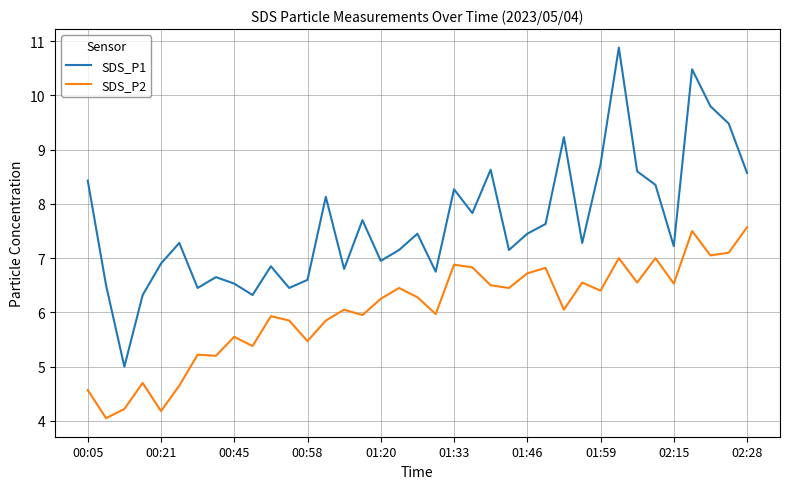

What are all the series names shown in the legend?

SDS_P1, SDS_P2